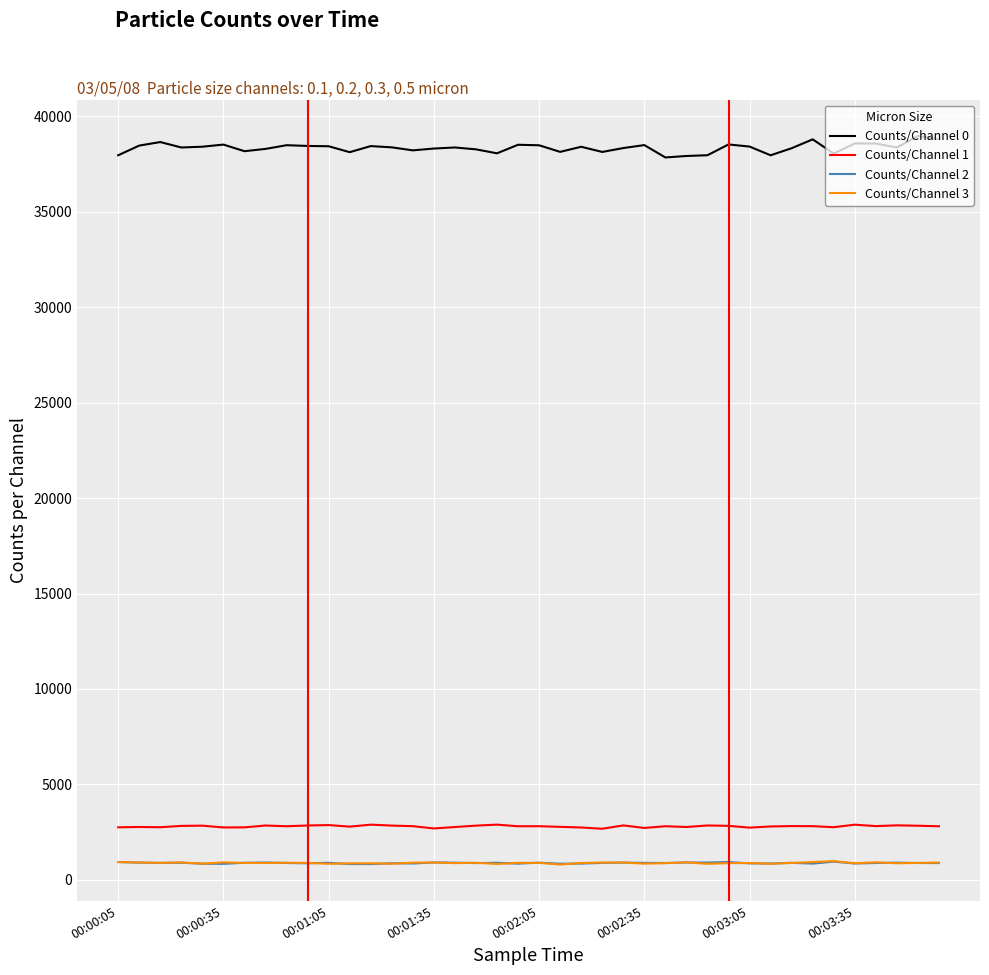

Does the chart have visible grid lines?

Yes